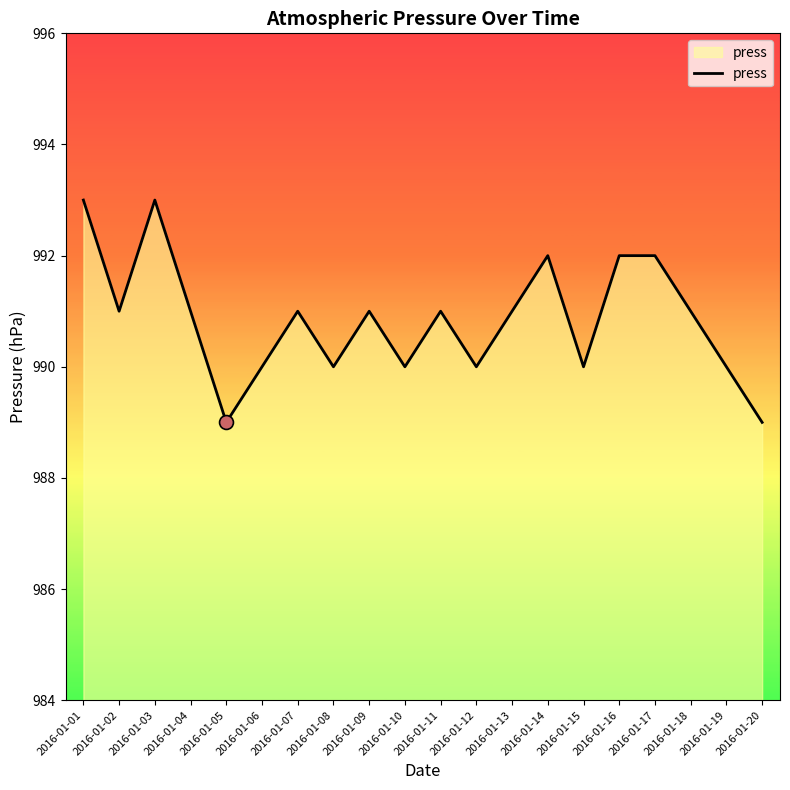

What is the sum of the values at 2016-01-12 and 2016-01-02?

1981